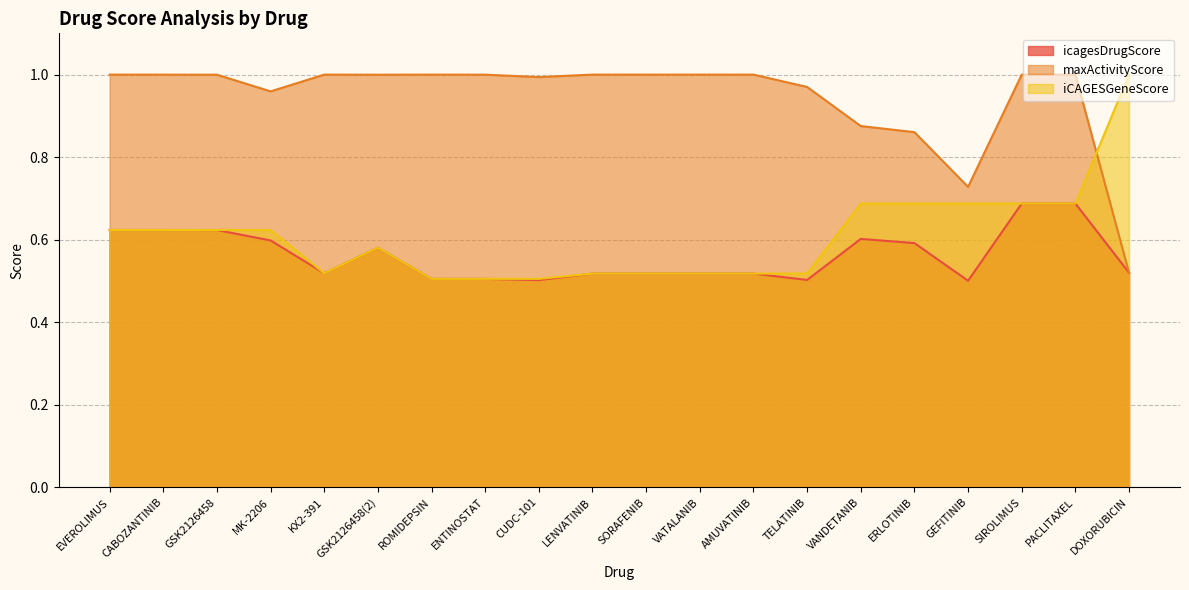

At which label is maxActivityScore closest to 0?

DOXORUBICIN